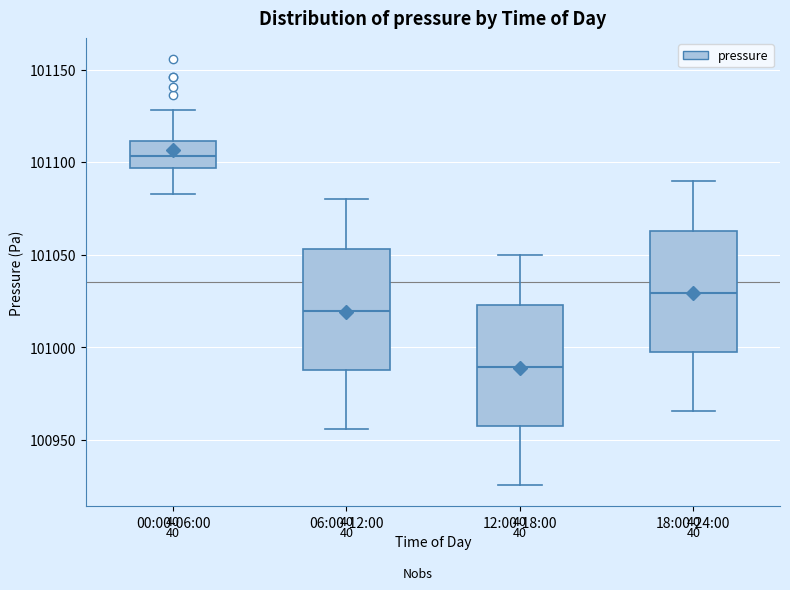

Reading left to right, read every box against the y-axis: the position of its median line, the range the box covers, and the ends of its whiskers. The values are not printed on the chart, so give them approximately, as read against the axis.

00:00-06:00: median 101105, box 101095 to 101110, whiskers 101085 to 101130
06:00-12:00: median 101020, box 100990 to 101055, whiskers 100955 to 101080
12:00-18:00: median 100990, box 100960 to 101025, whiskers 100925 to 101050
18:00-24:00: median 101030, box 101000 to 101065, whiskers 100965 to 101090